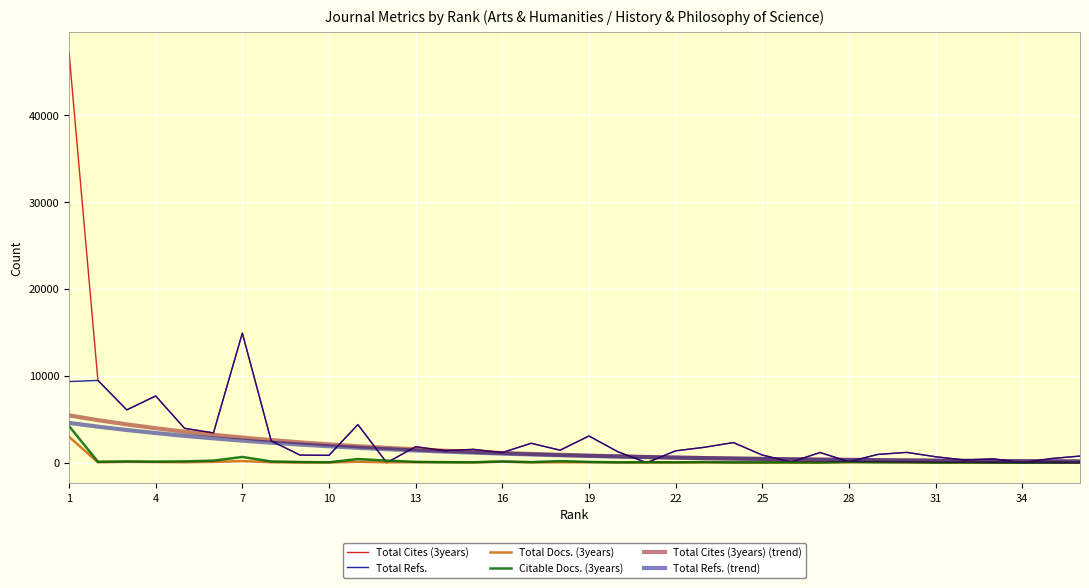

True or false: Total Cites (3years) and Total Refs. cross at least once.

False